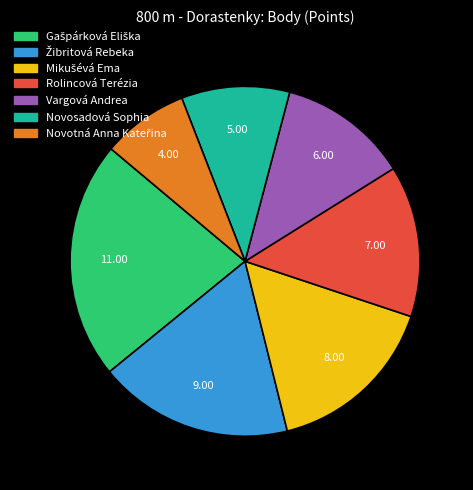

Is the sum of Vargová Andrea and Novosadová Sophia greater than half?

No